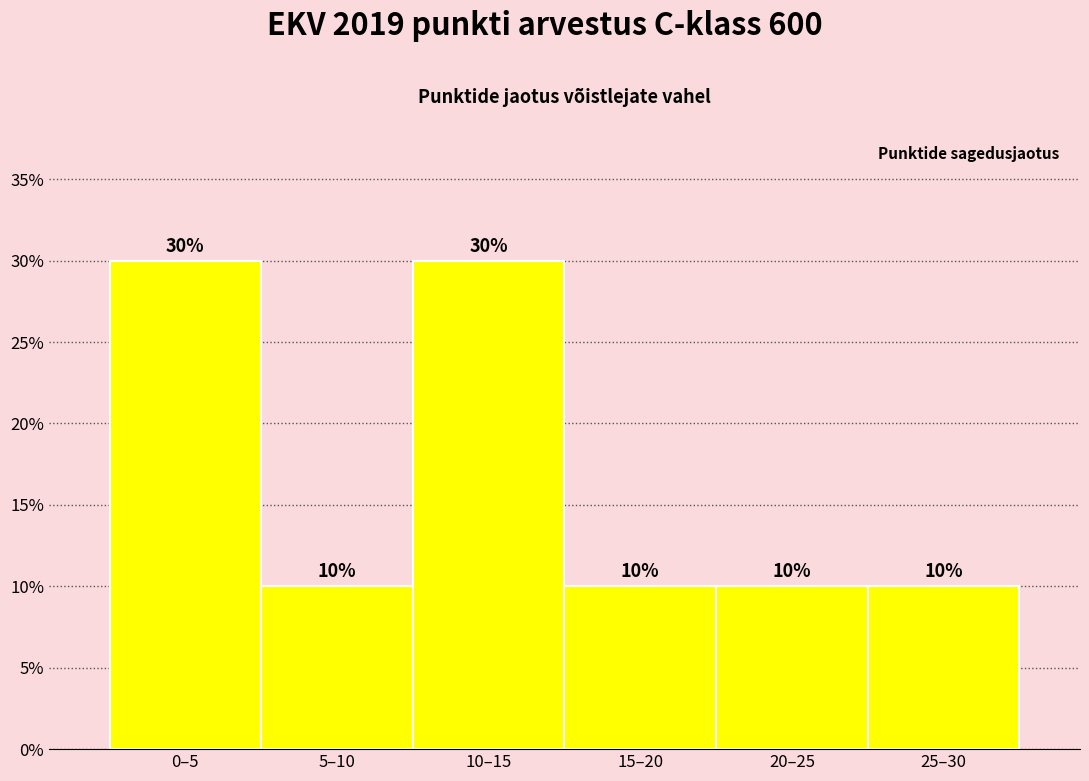

Reading right to left, extract all data points from this chart.

10	10	10	30	10	30